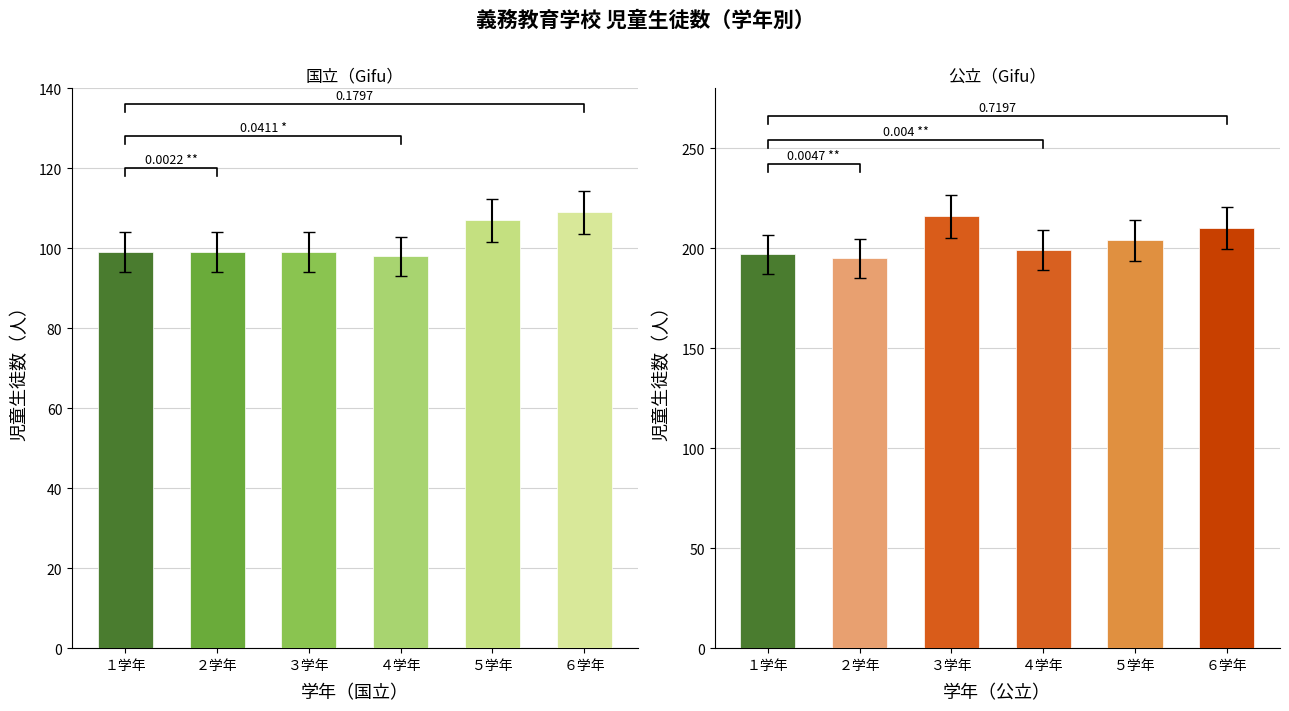

Which series has the widest spread of values?

３学年